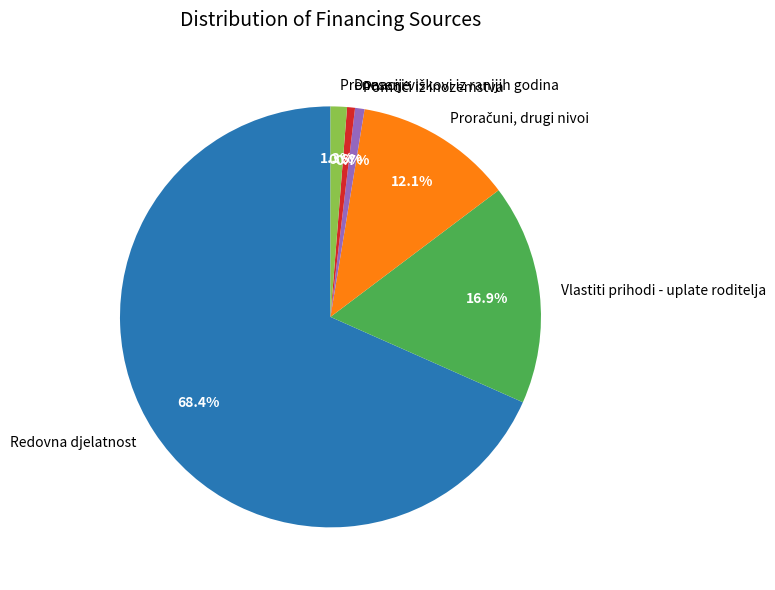

Which category has the biggest portion of the pie?

Redovna djelatnost